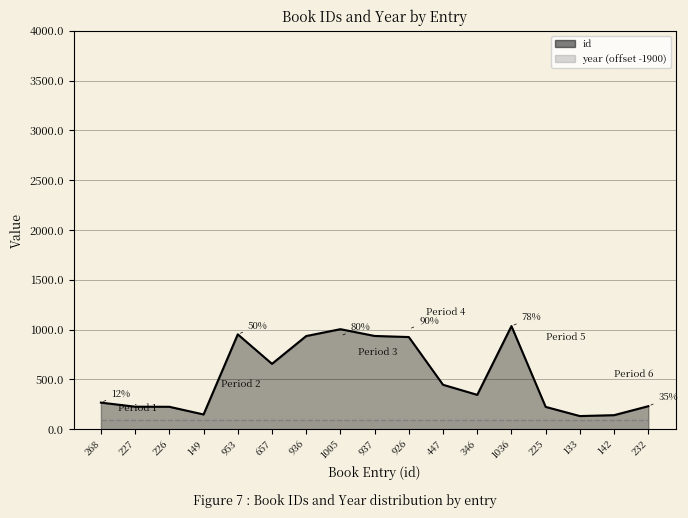

Reading left to right, list all the values displayed in this chart.

268	227	226	149	953	657	936	1005	937	926	447	346	1036	225	133	142	232